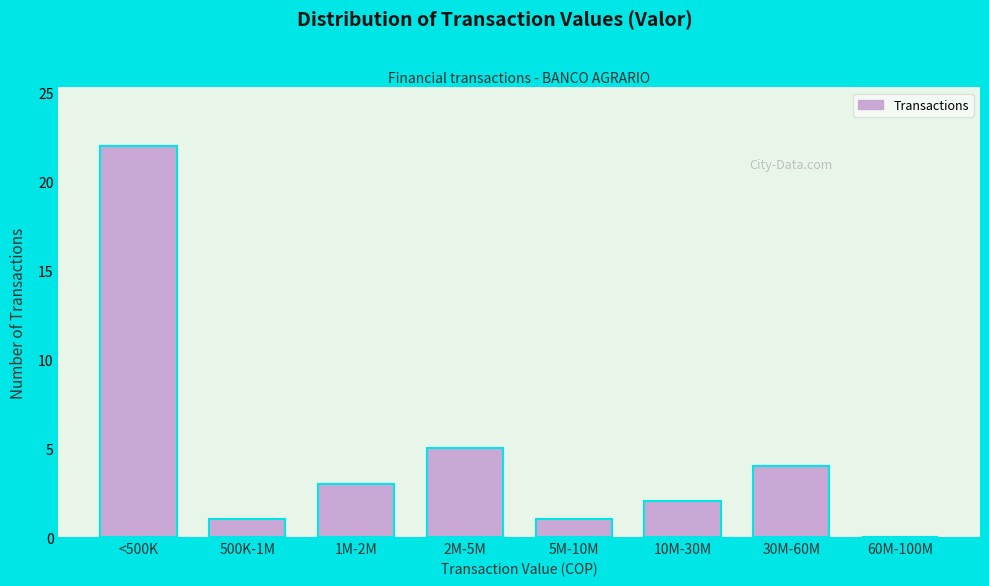

Reading left to right, what are all the values shown in this chart?

<500K=22	500K-1M=1	1M-2M=3	2M-5M=5	5M-10M=1	10M-30M=2	30M-60M=4	60M-100M=0